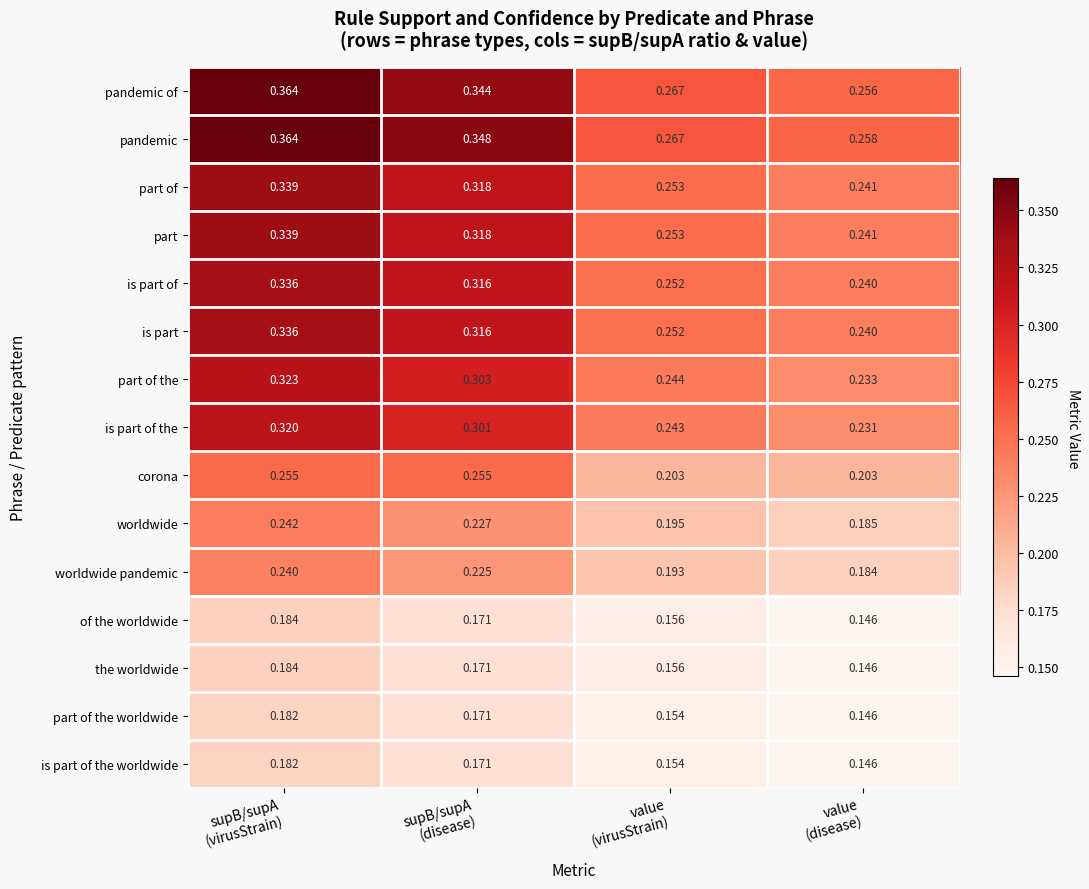

Which series has the largest total across all categories?

pandemic